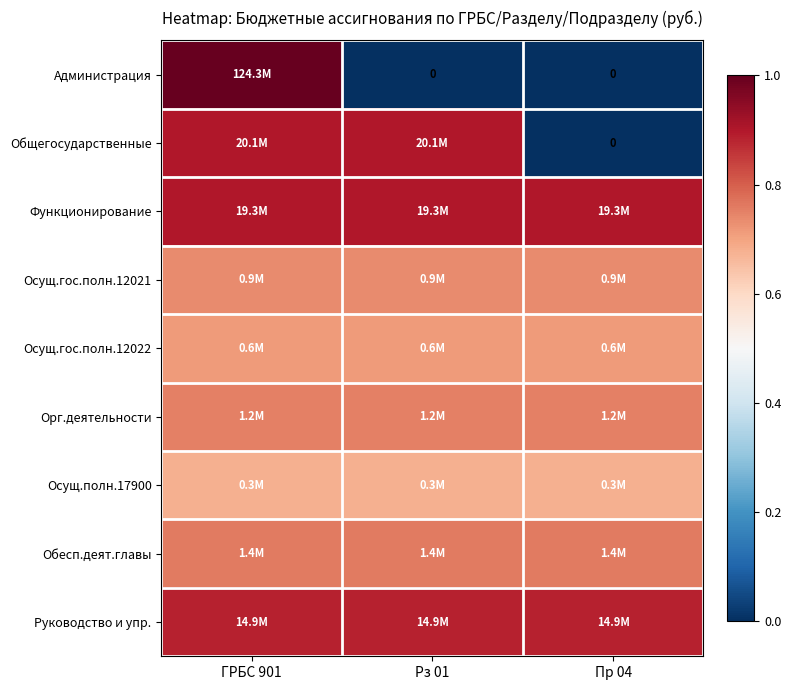

The value of Администрация at ГРБС 901 is 1.0. True or false?

True